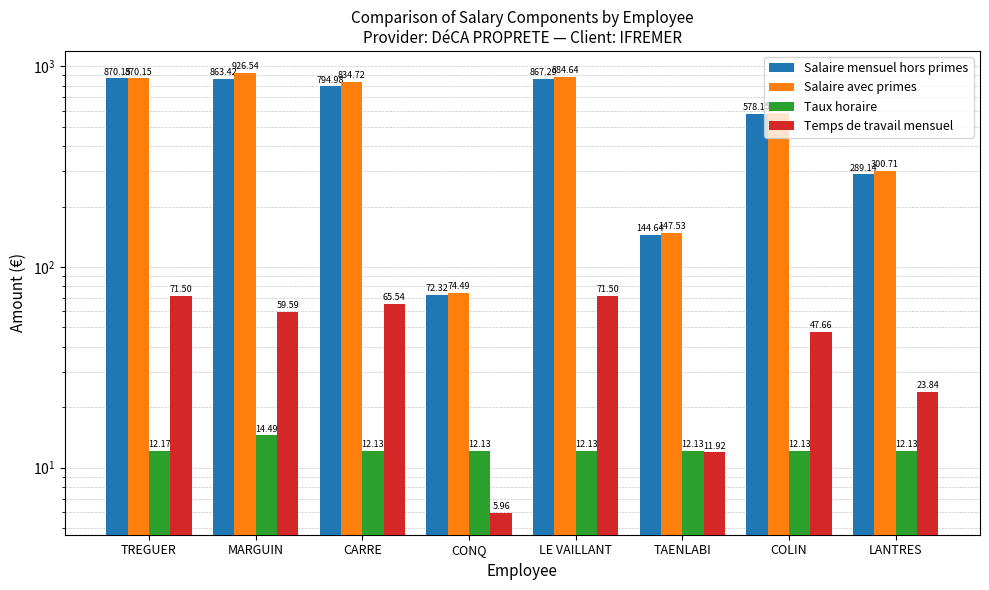

Which series has the widest spread of values?

Salaire avec primes